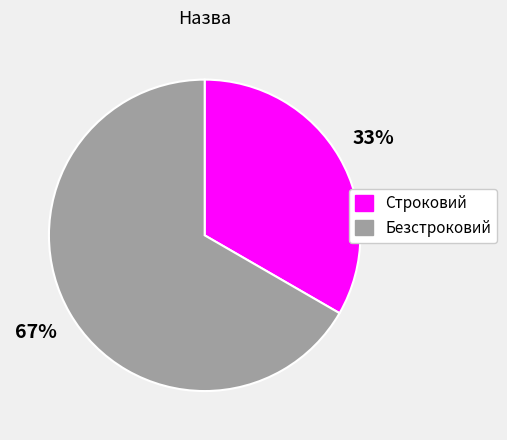

Is there any slice that represents more than half of the pie?

Yes